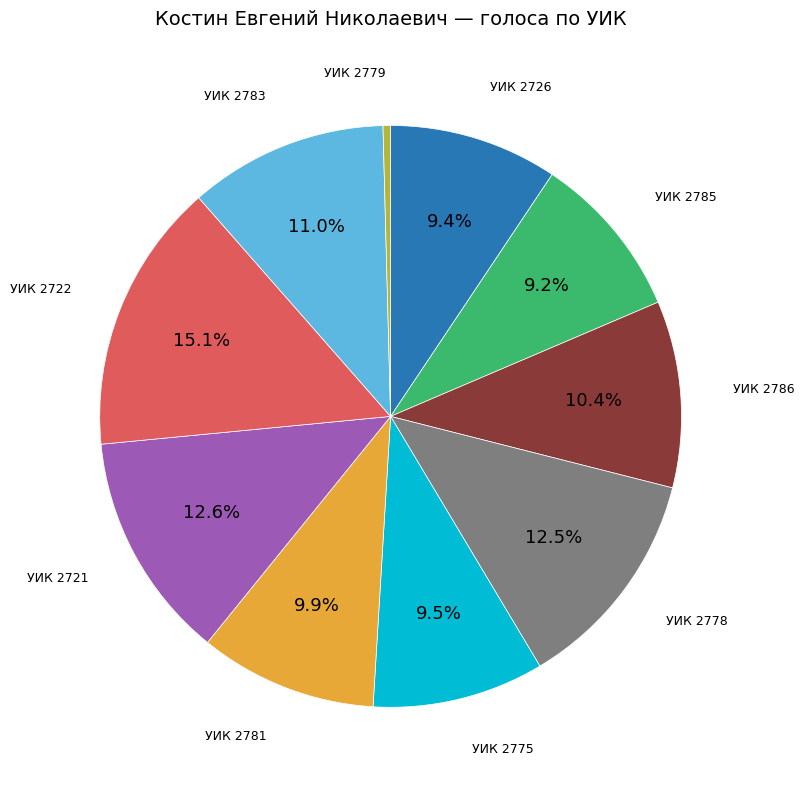

How many segments does this pie chart have?

10